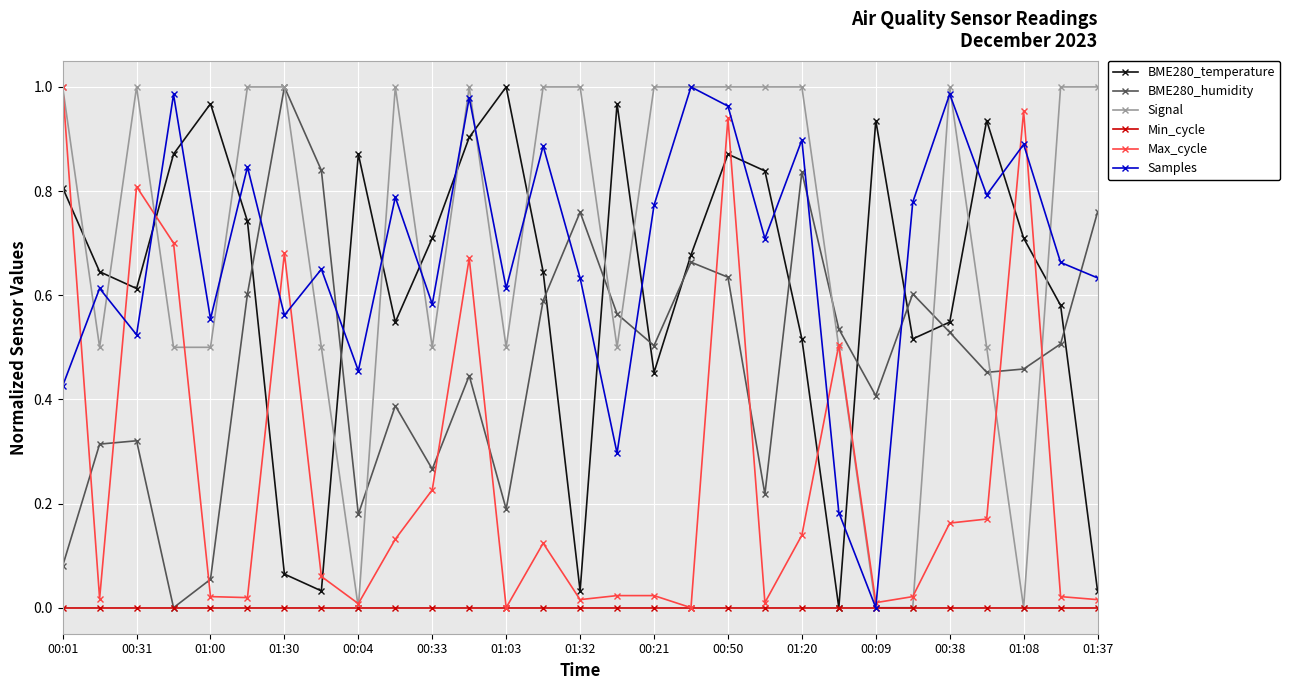

How many interior local peaks does the BME280_humidity series have?

8